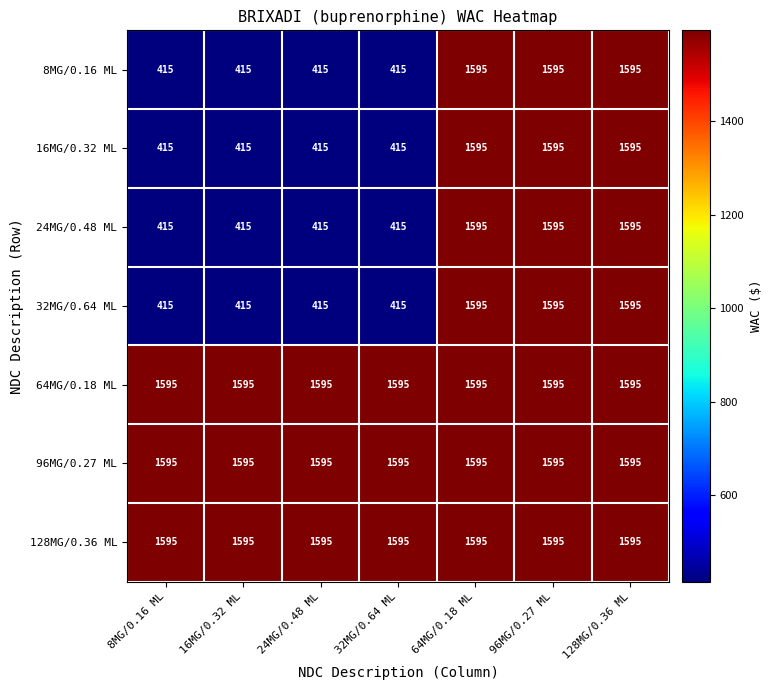

What is the average value of the 32MG/0.64 ML series?

921